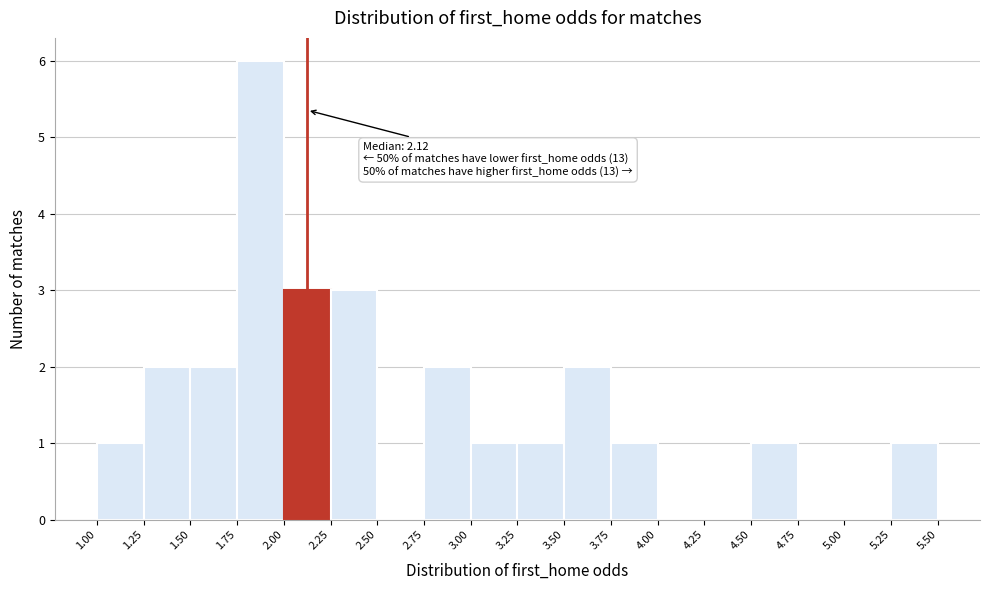

Over which range of the x-axis is the bar tallest?

1.75 to 2.00